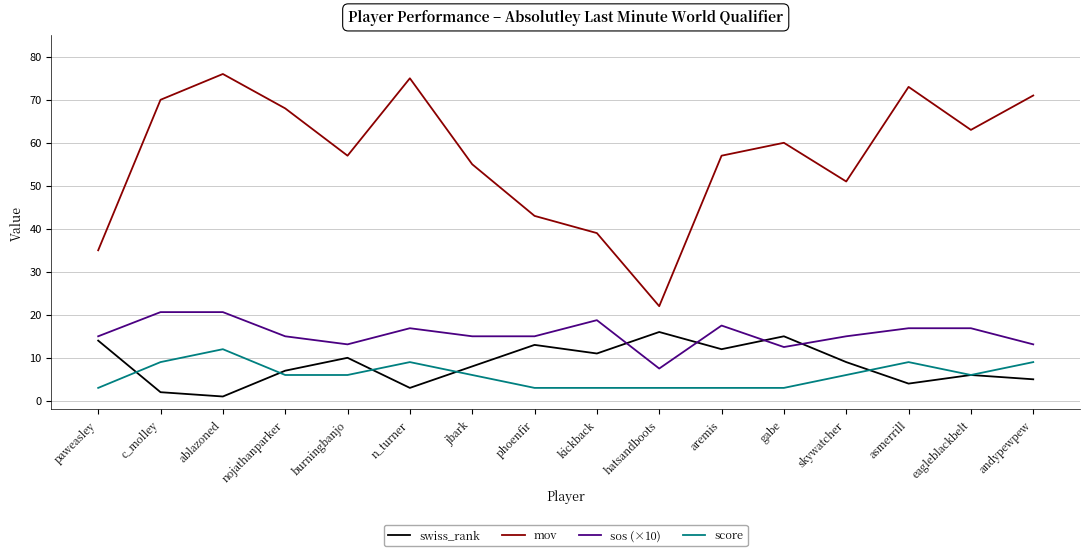

What are all the series names shown in the legend?

swiss_rank, mov, sos (×10), score